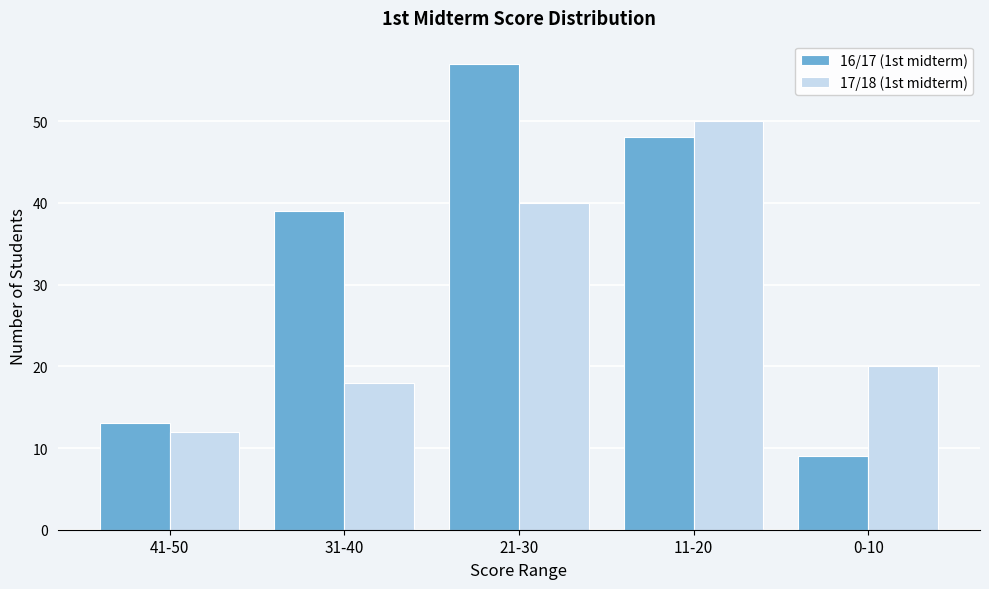

Reading right to left, extract all data points from this chart.

16/17 (1st midterm): 9	48	57	39	13
17/18 (1st midterm): 20	50	40	18	12